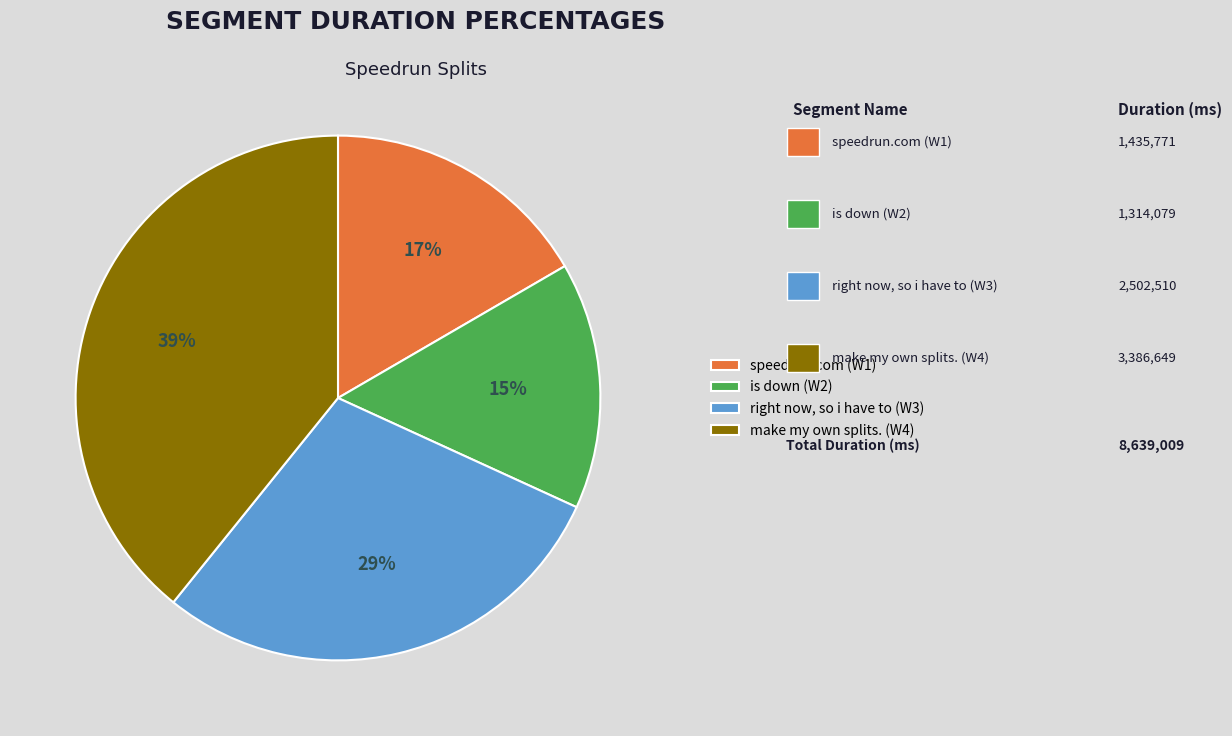

How many segments does this pie chart have?

4